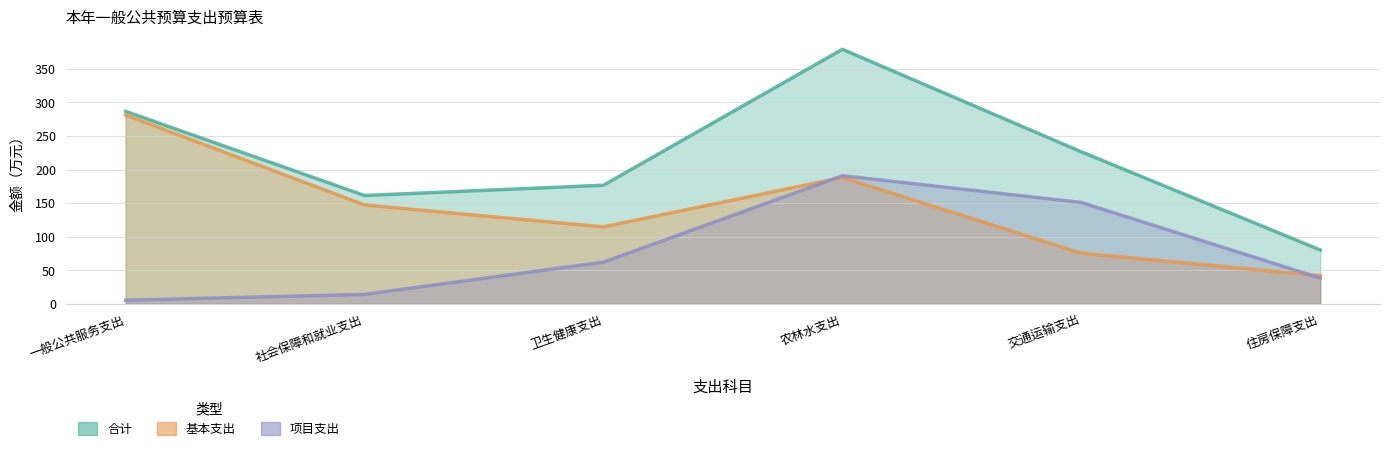

Does the chart display data point markers on the line(s)?

No